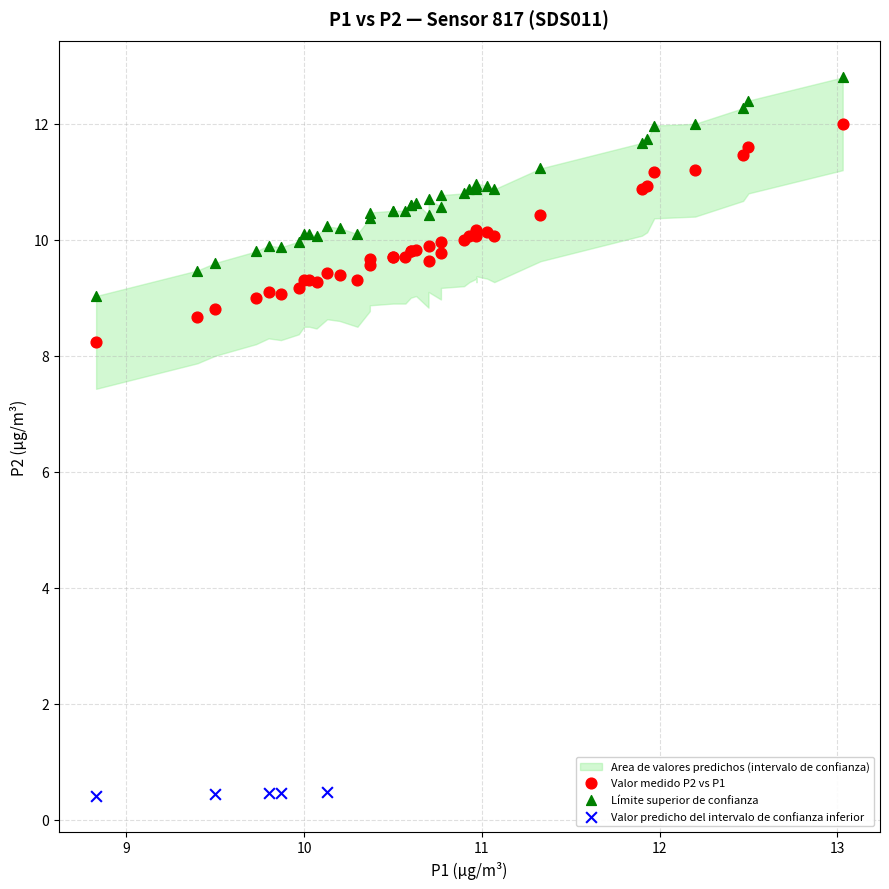

Which series contains the highest Y value?

Límite superior de confianza